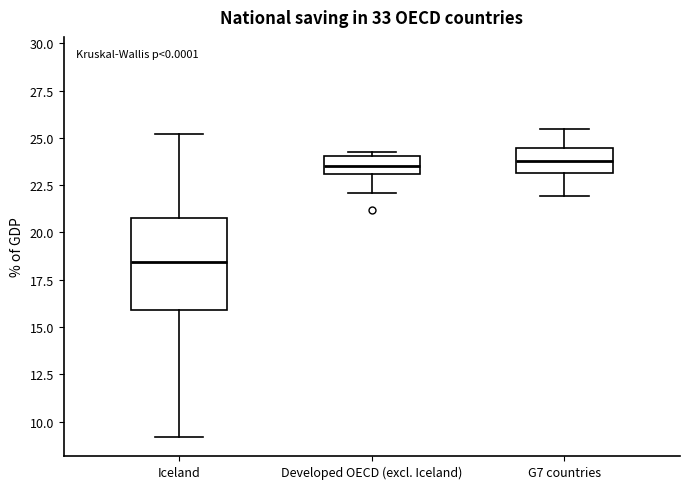

Where is the upper edge of the box for G7 countries on the y-axis? The values are not printed on the chart, so give them approximately, as read against the axis.

24.5